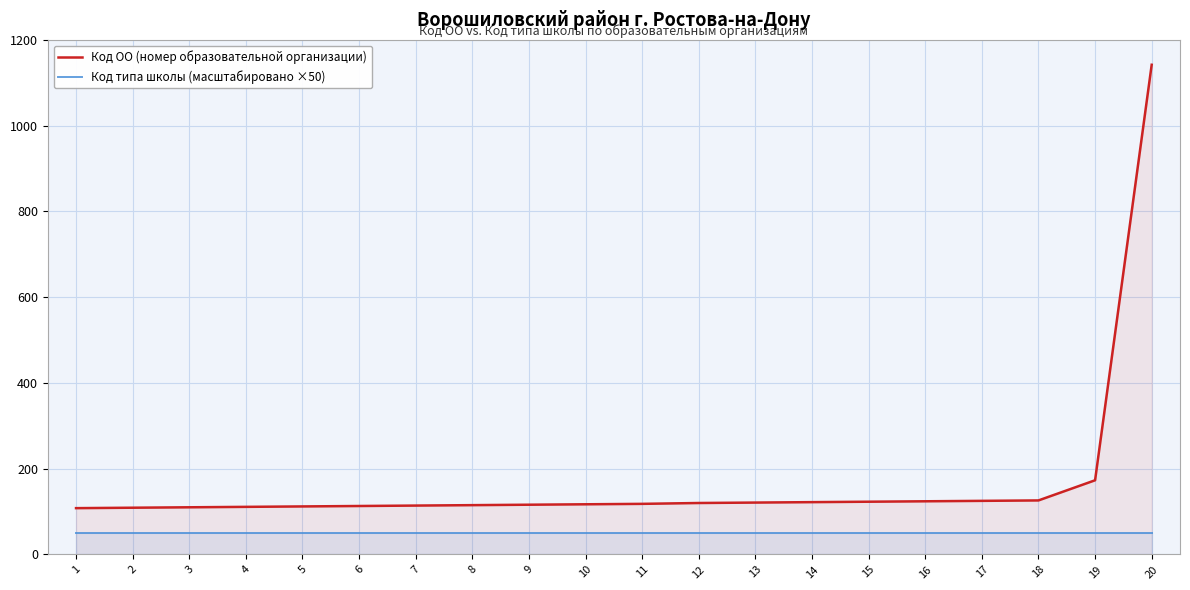

What are all the series names shown in the legend?

Код ОО (номер образовательной организации), Код типа школы (масштабировано ×50)